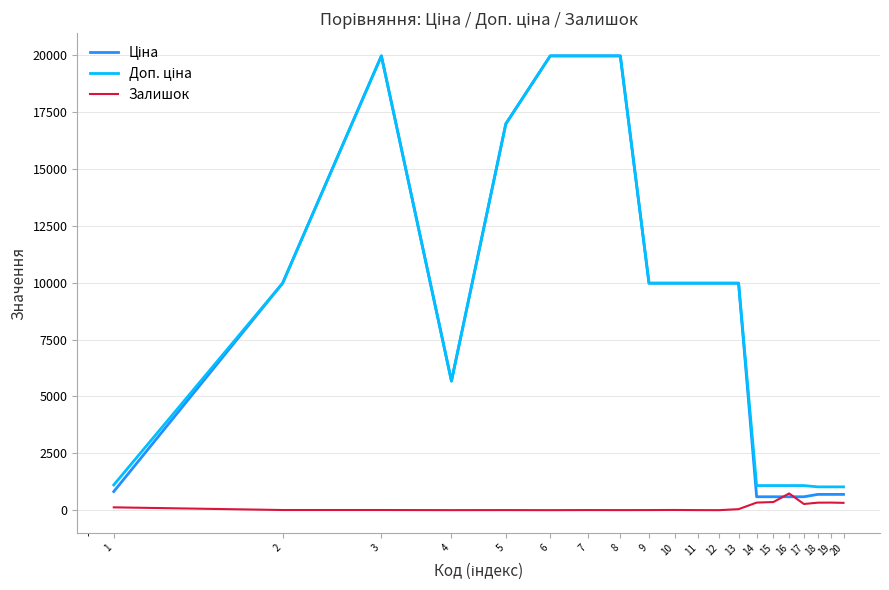

What is the greatest value displayed?

19964.2